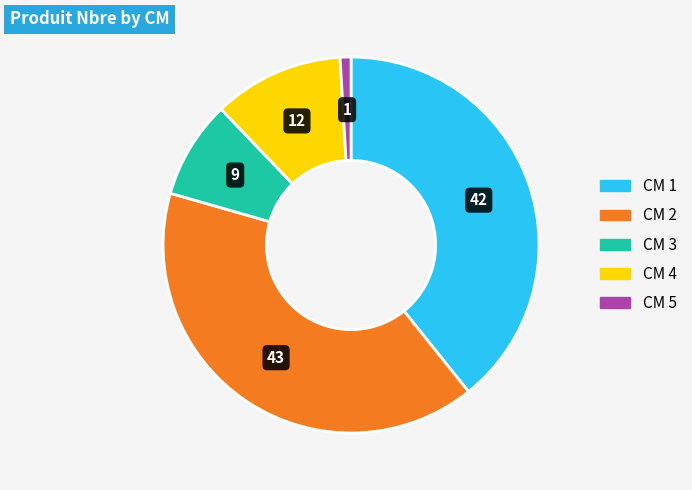

Does any single category account for the majority?

No